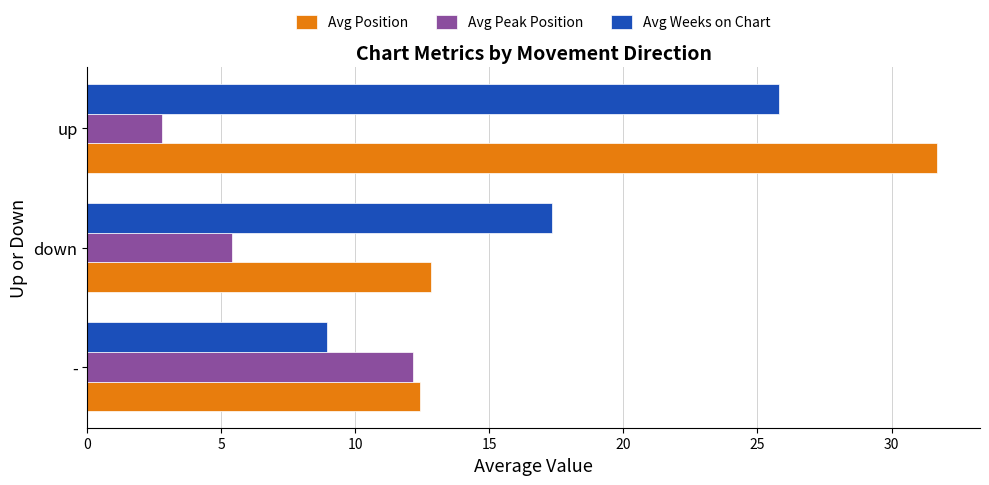

True or false: Avg Weeks on Chart has a value of 41.6 at up.

False